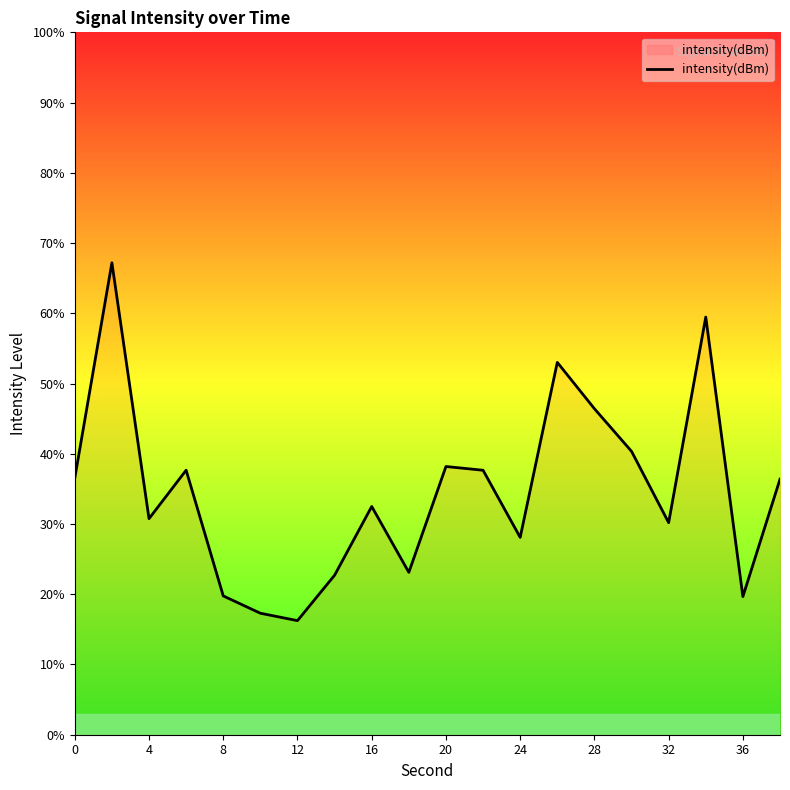

What is the difference between the maximum and minimum values?

50.9